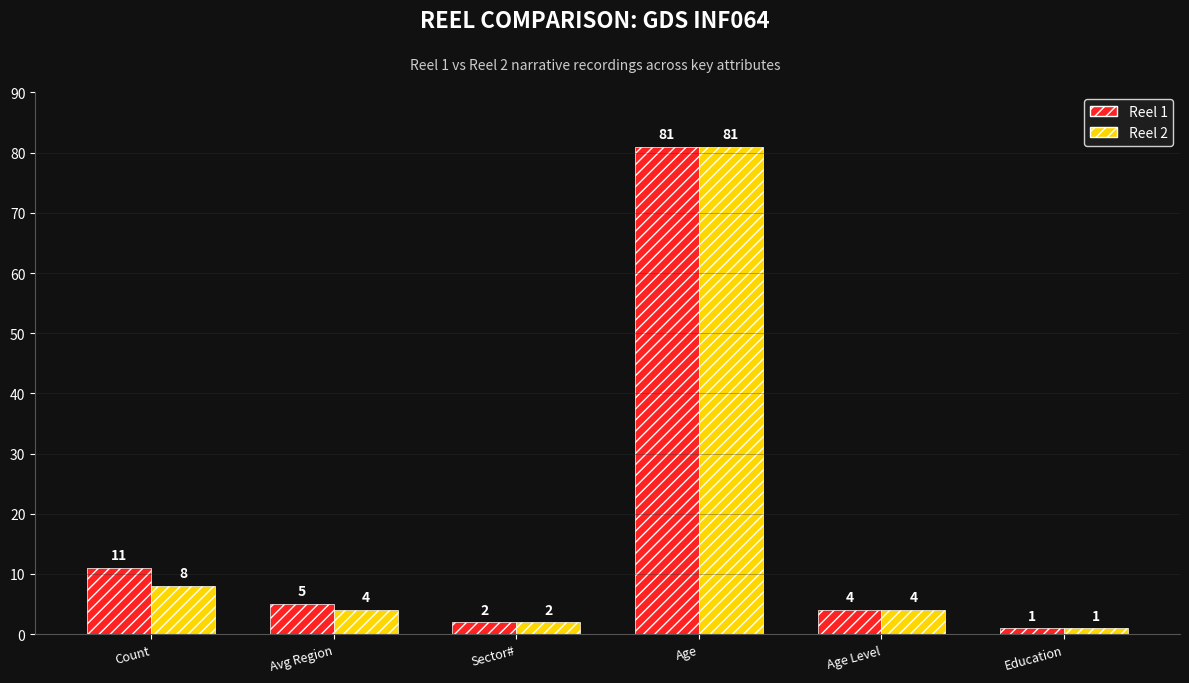

What is the label of the 5th bar from the left?

Age Level